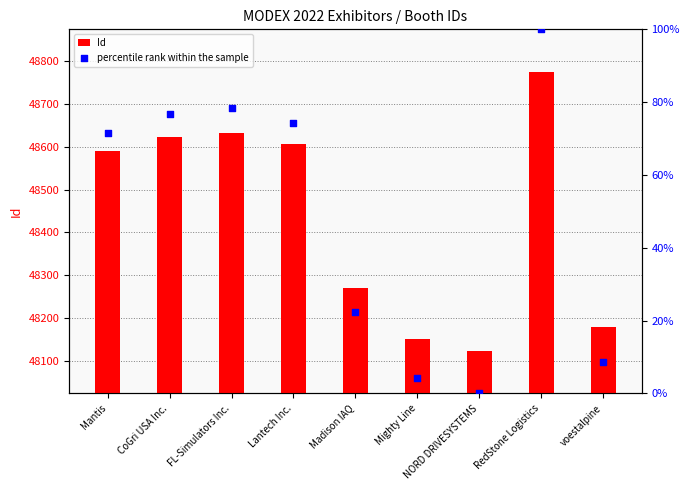

What are all the series names shown in the legend?

Id, percentile rank within the sample